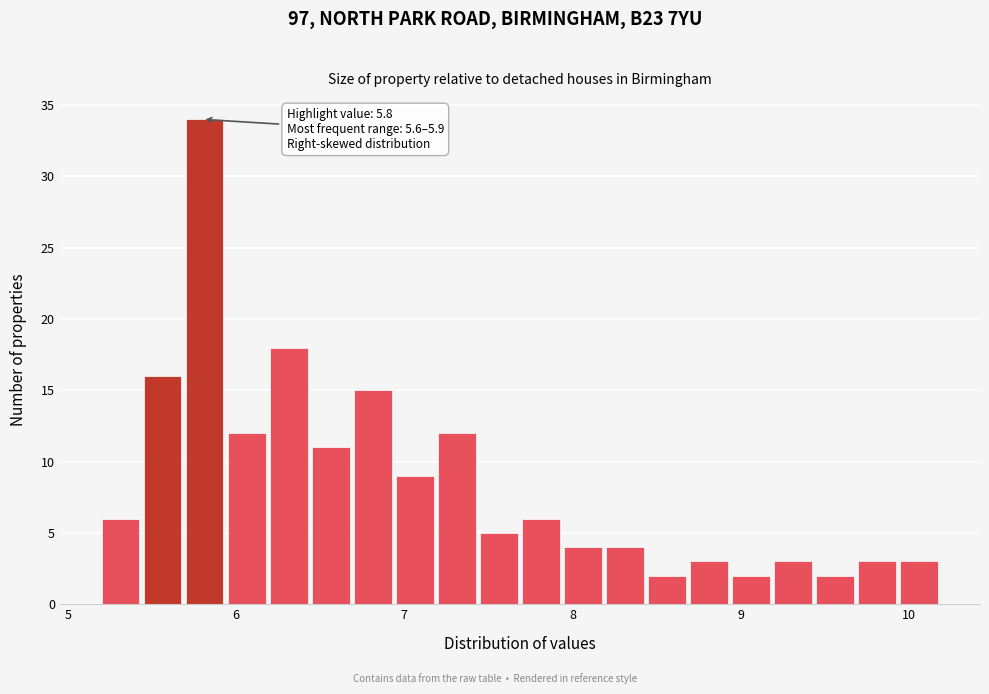

Around what value on the x-axis is the tallest bar? Give the approximate position of its centre, as read against the axis.

5.8